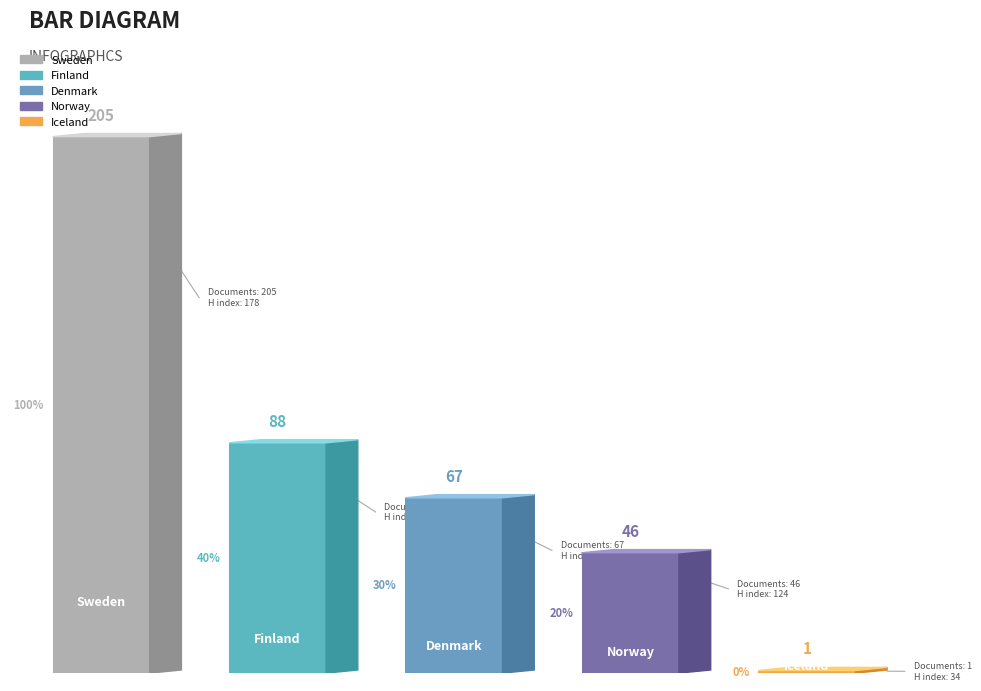

Rank the categories by value from highest to lowest.

Sweden, Finland, Denmark, Norway, Iceland